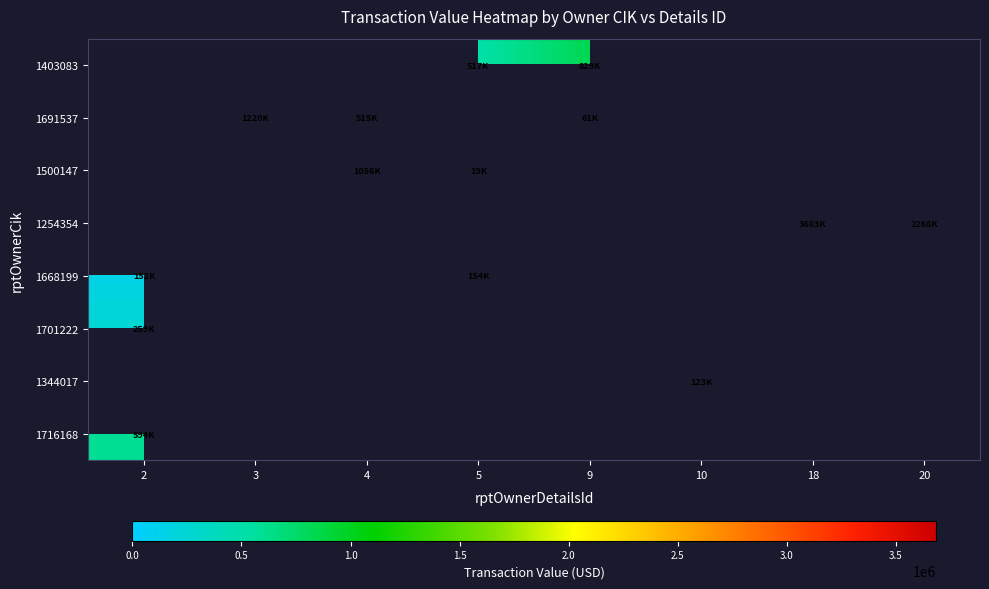

Between 2 and 5, which series saw the biggest shift?

1716168